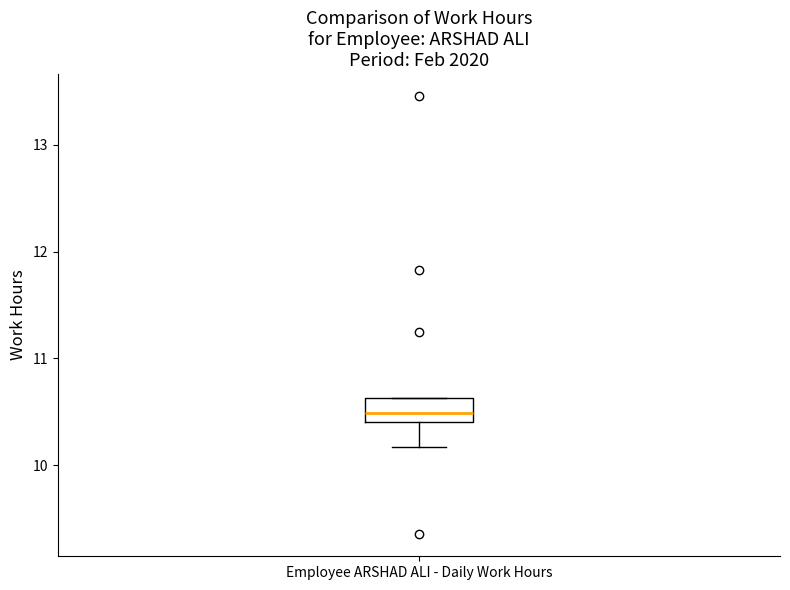

Read this box plot against the y-axis: the position of the median line, the range covered by the box, and the ends of both whiskers. The values are not printed on the chart, so give them approximately, as read against the axis.

median 10.5, box 10.4 to 10.6, whiskers 10.2 to 10.6